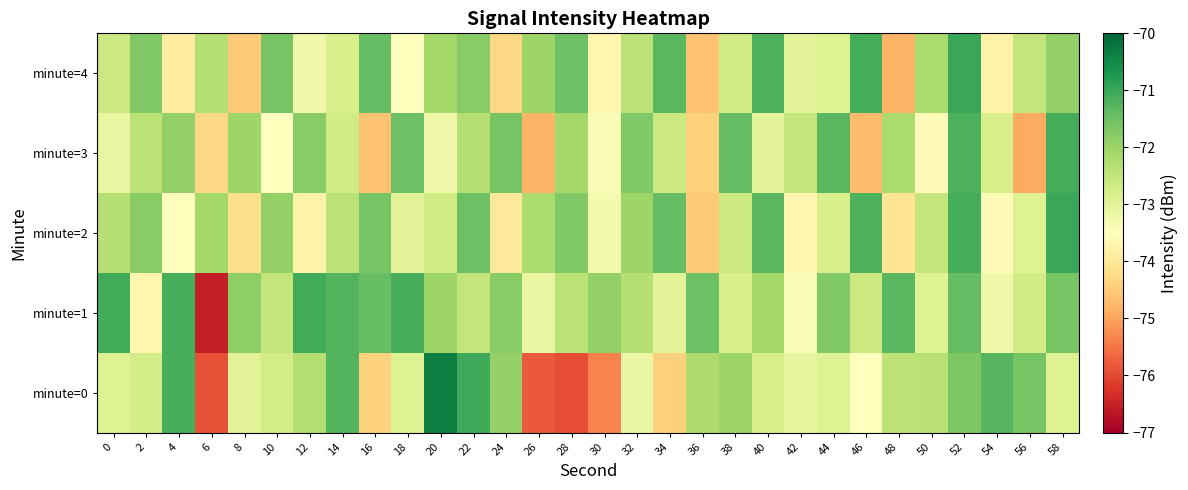

Which series has the widest spread of values?

minute=0